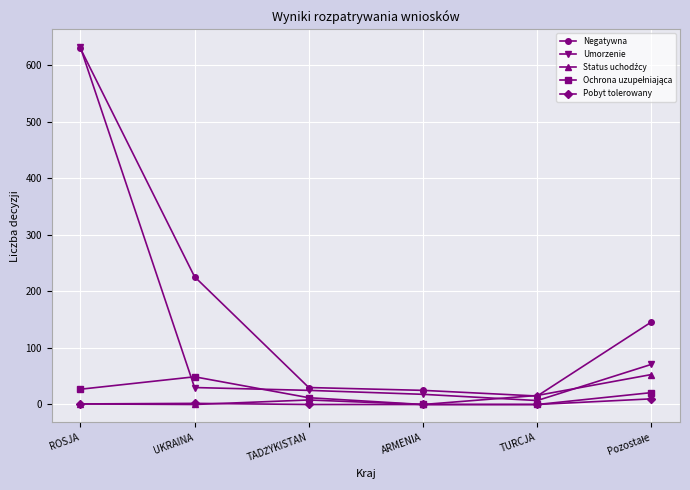

The value of Negatywna at ROSJA is 630. True or false?

True